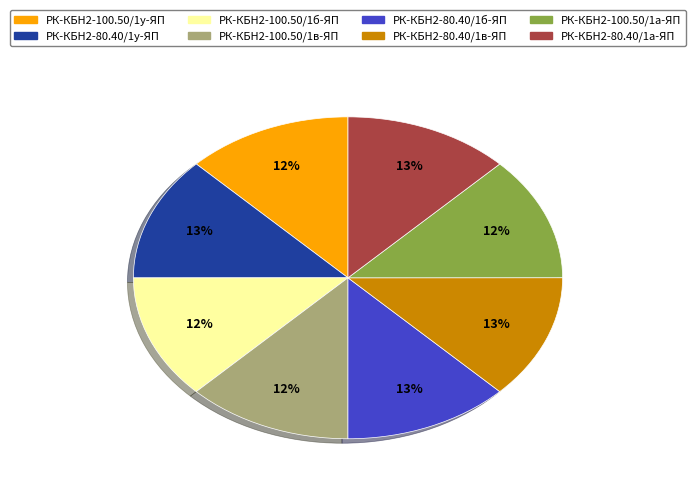

To the nearest percent, what portion does РК-КБН2-100.50/1б-ЯП represent?

12%